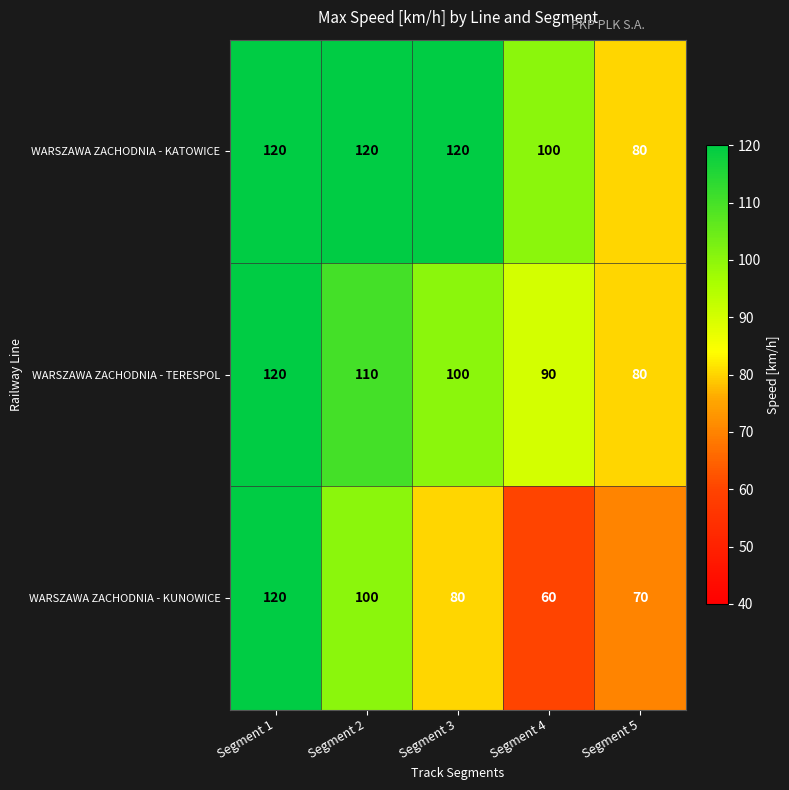

Reading right to left, extract all data points from this chart.

WARSZAWA ZACHODNIA - KATOWICE: Segment 5=80	Segment 4=100	Segment 3=120	Segment 2=120	Segment 1=120
WARSZAWA ZACHODNIA - TERESPOL: Segment 5=80	Segment 4=90	Segment 3=100	Segment 2=110	Segment 1=120
WARSZAWA ZACHODNIA - KUNOWICE: Segment 5=70	Segment 4=60	Segment 3=80	Segment 2=100	Segment 1=120